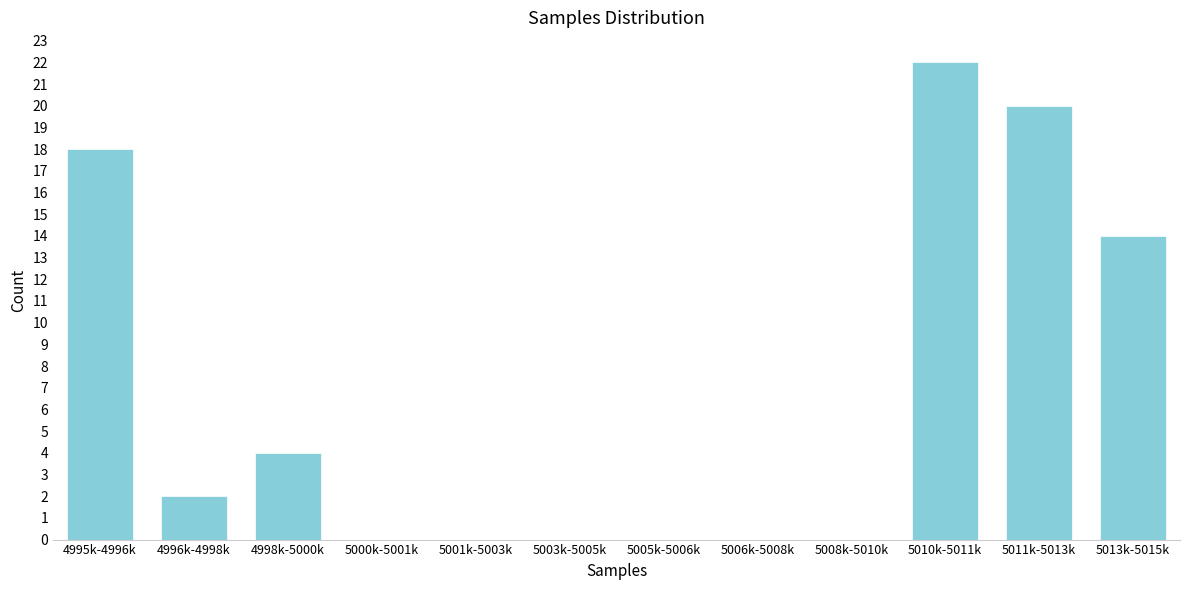

Reading left to right, list all the values displayed in this chart.

4995k-4996k=18	4996k-4998k=2	4998k-5000k=4	5000k-5001k=0	5001k-5003k=0	5003k-5005k=0	5005k-5006k=0	5006k-5008k=0	5008k-5010k=0	5010k-5011k=22	5011k-5013k=20	5013k-5015k=14